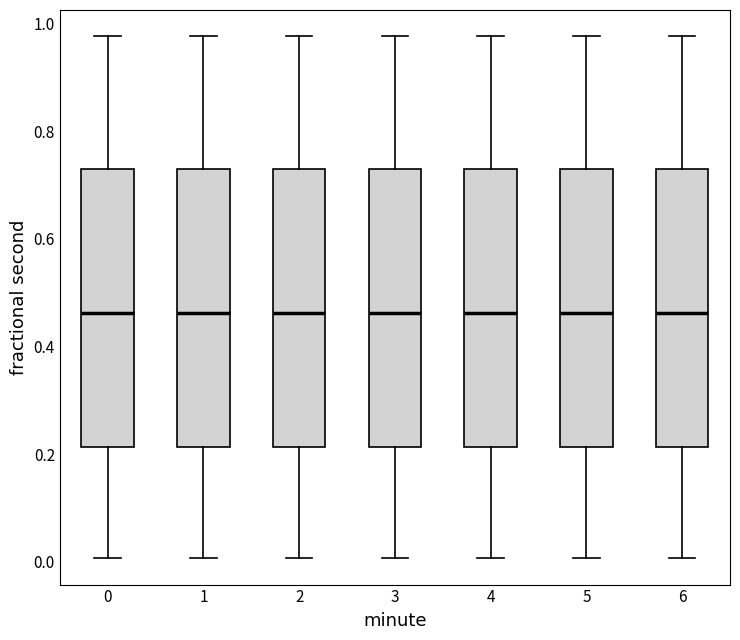

Reading left to right, transcribe this box plot: for each box, give where its median line is, the range the box spans, and where its two whiskers end, as read against the y-axis. The values are not printed on the chart, so give them approximately, as read against the axis.

0: median 0.46, box 0.22 to 0.72, whiskers 0.00 to 0.98
1: median 0.46, box 0.22 to 0.72, whiskers 0.00 to 0.98
2: median 0.46, box 0.22 to 0.72, whiskers 0.00 to 0.98
3: median 0.46, box 0.22 to 0.72, whiskers 0.00 to 0.98
4: median 0.46, box 0.22 to 0.72, whiskers 0.00 to 0.98
5: median 0.46, box 0.22 to 0.72, whiskers 0.00 to 0.98
6: median 0.46, box 0.22 to 0.72, whiskers 0.00 to 0.98